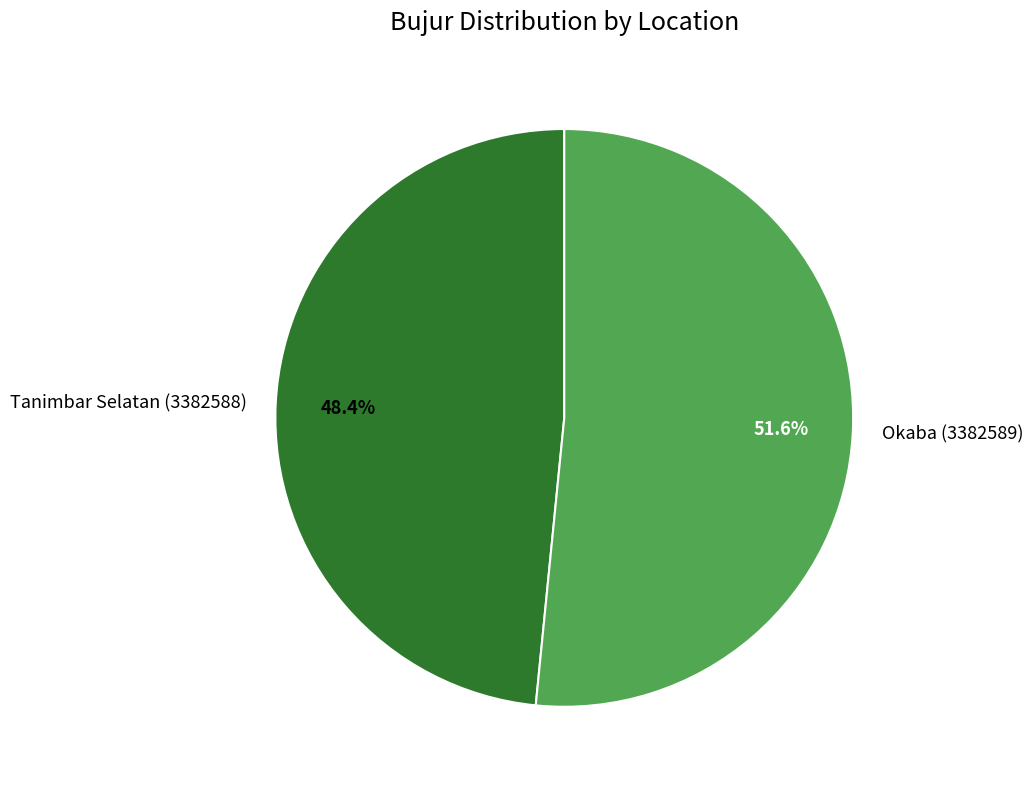

How many slices are in this pie chart?

2